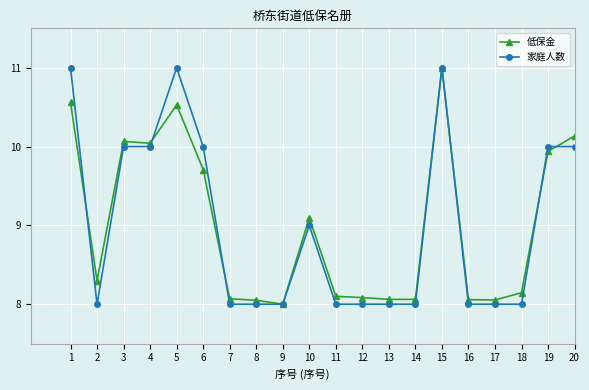

True or false: 家庭人数 has more than 2 interior local peaks.

True